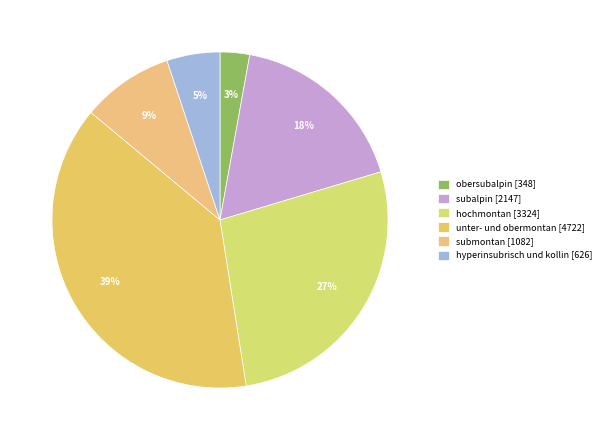

What is the smallest slice in the pie chart?

obersubalpin